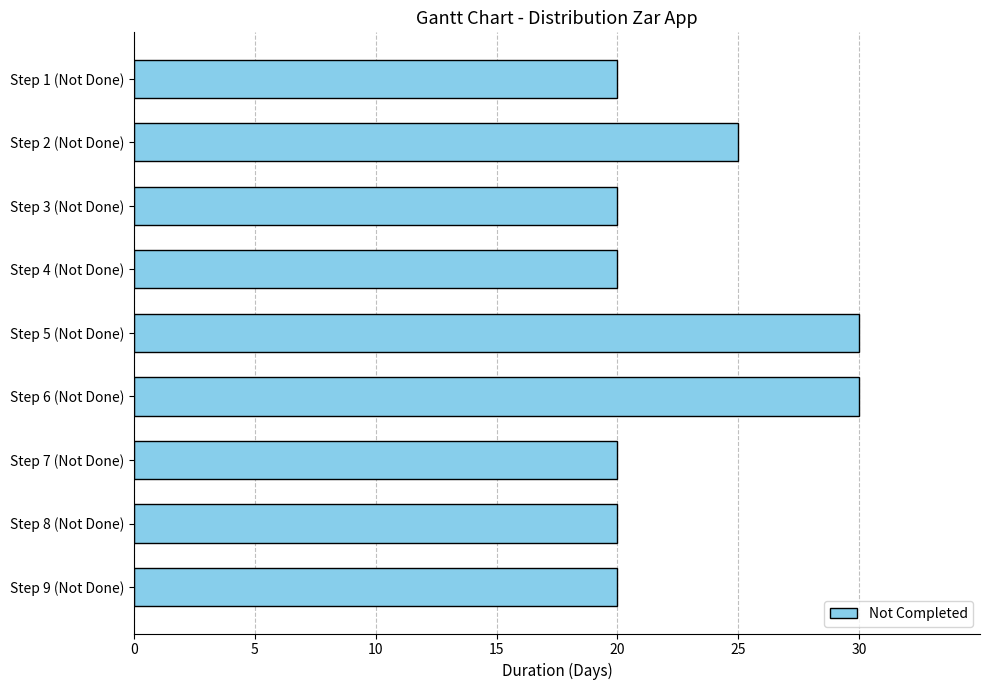

How many series are shown in this chart?

1